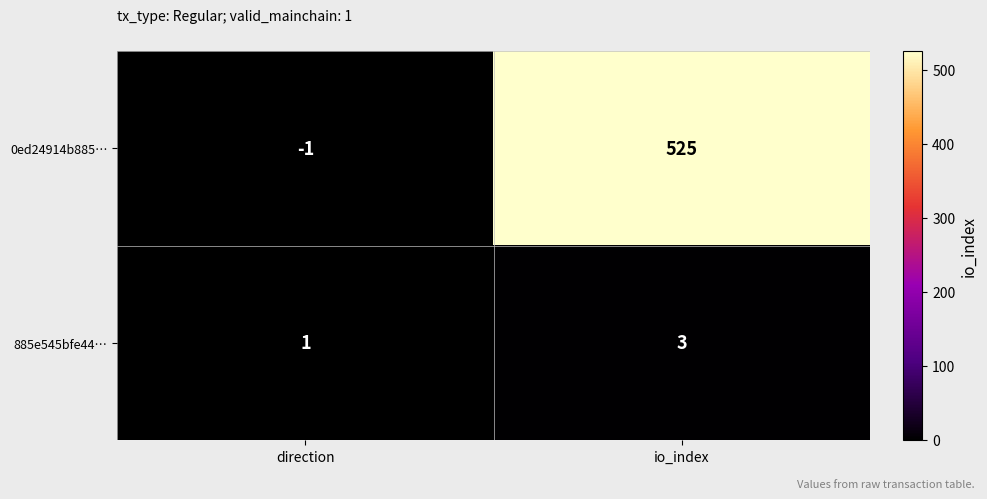

Which series has the widest spread of values?

0ed24914b885…